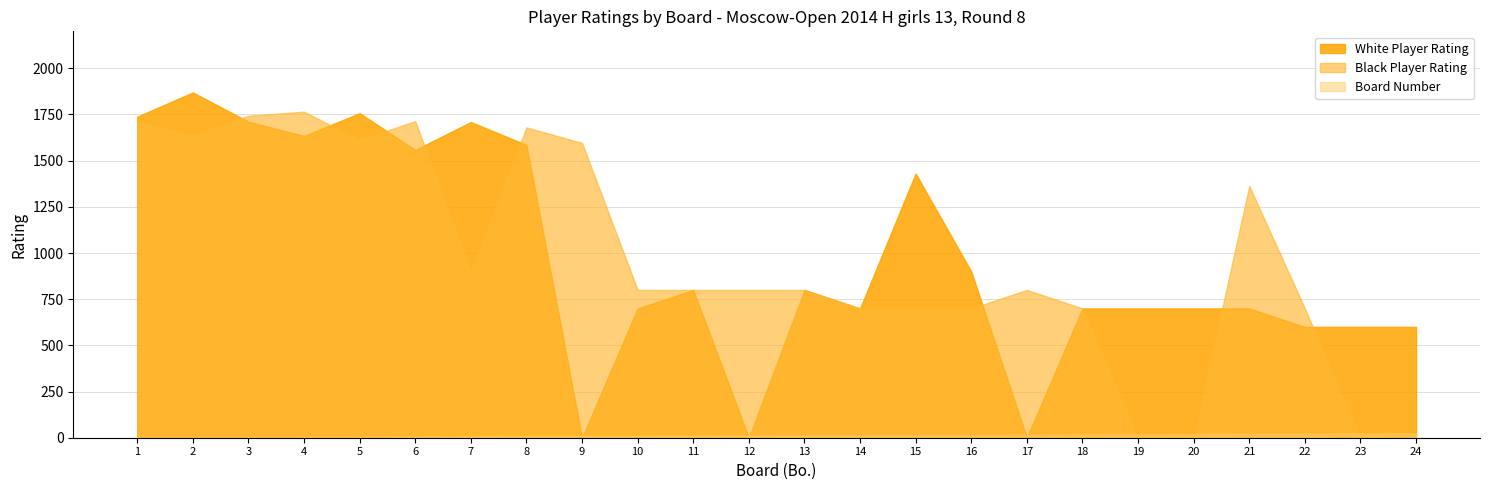

What is the difference between the Board Number values at 17 and 11?

6